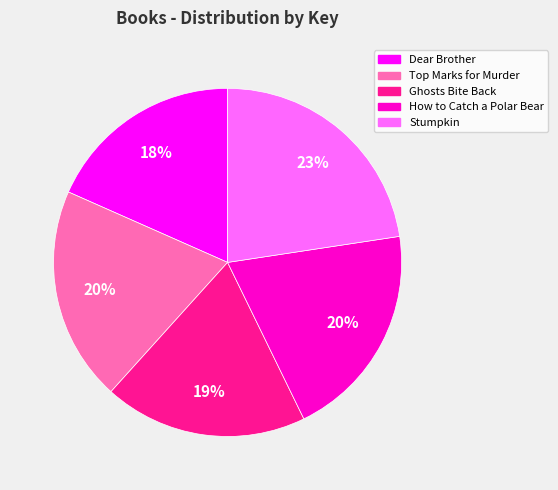

Between How to Catch a Polar Bear and Dear Brother, which is larger?

How to Catch a Polar Bear